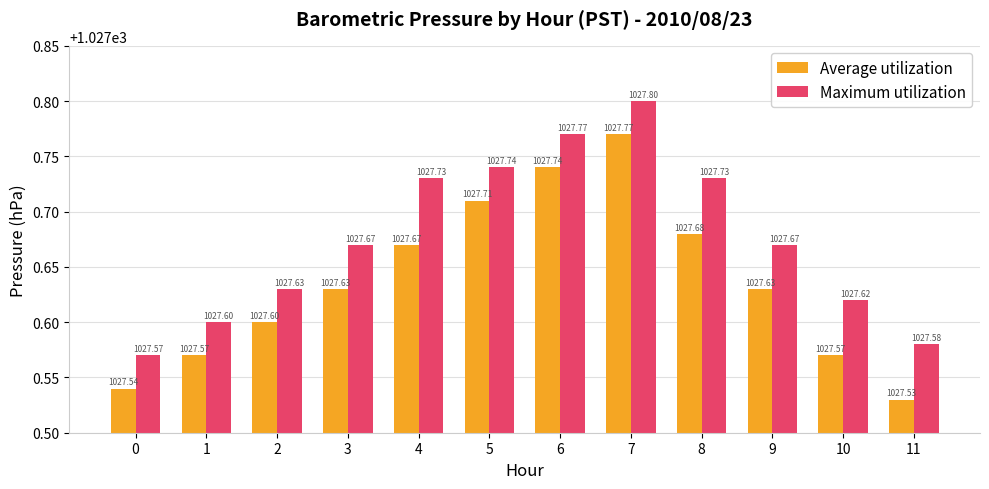

The Average utilization series shows 1027.6 at 10. True or false?

True